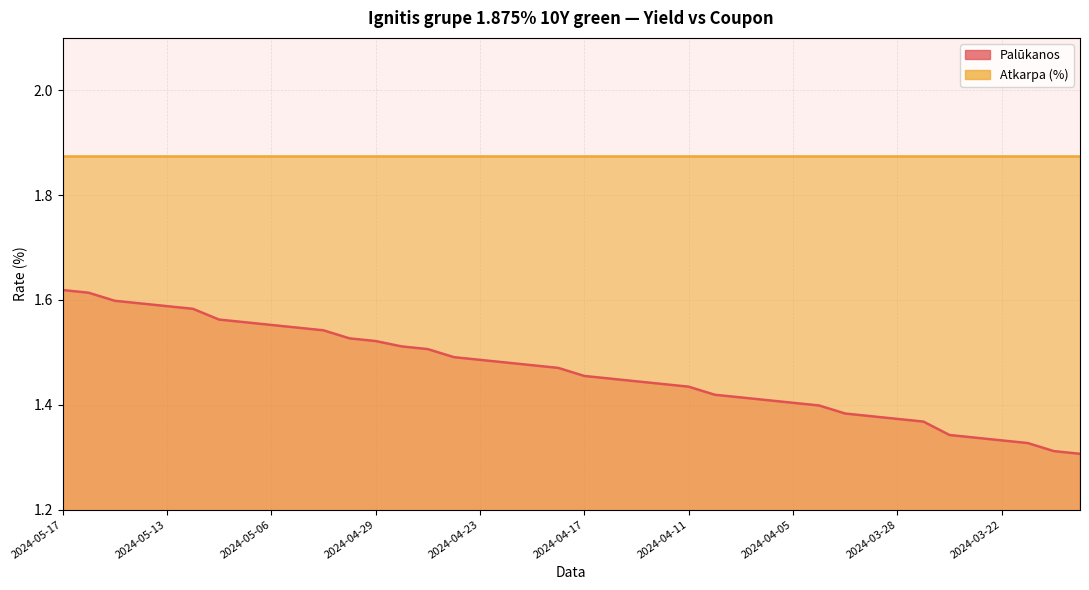

Where is the data nearest to the value 1?

2024-03-19